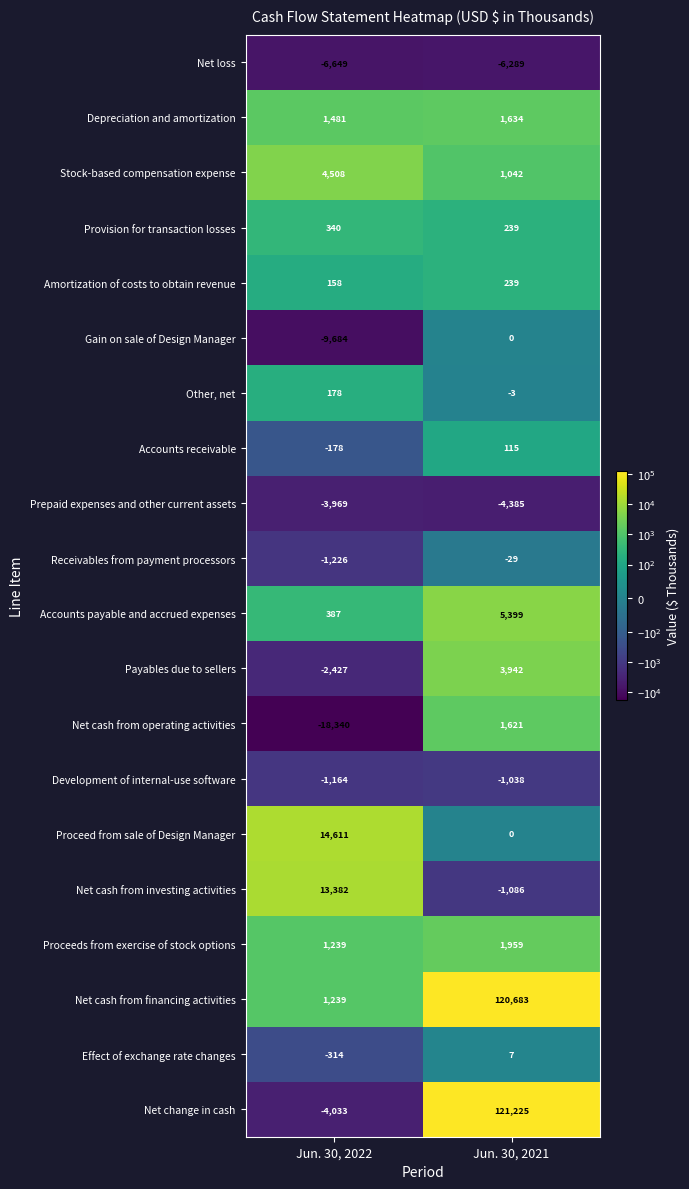

Rank the categories by Effect of exchange rate changes value from lowest to highest.

Jun. 30, 2022, Jun. 30, 2021